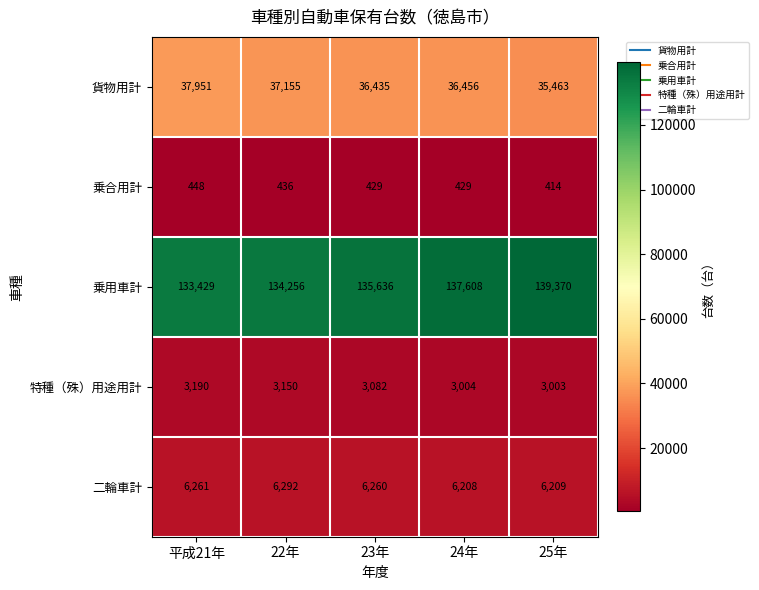

Reading left to right, transcribe all the data shown in this chart.

貨物用計: 平成21年=37951	22年=37155	23年=36435	24年=36456	25年=35463
乗合用計: 平成21年=448	22年=436	23年=429	24年=429	25年=414
乗用車計: 平成21年=133429	22年=134256	23年=135636	24年=137608	25年=139370
特種（殊）用途用計: 平成21年=3190	22年=3150	23年=3082	24年=3004	25年=3003
二輪車計: 平成21年=6261	22年=6292	23年=6260	24年=6208	25年=6209